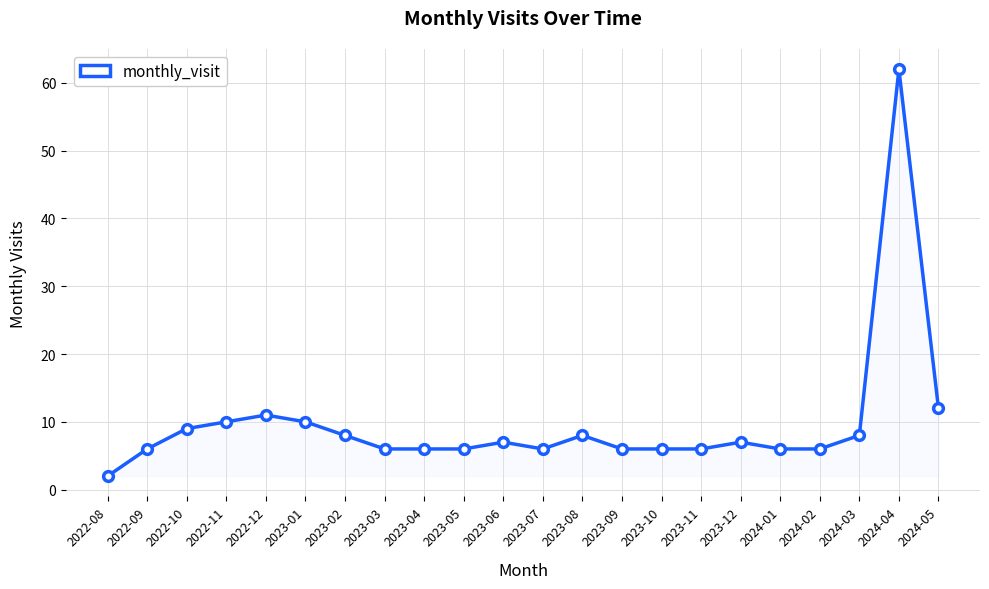

True or false: there are more than 1 points higher than both neighbors.

True